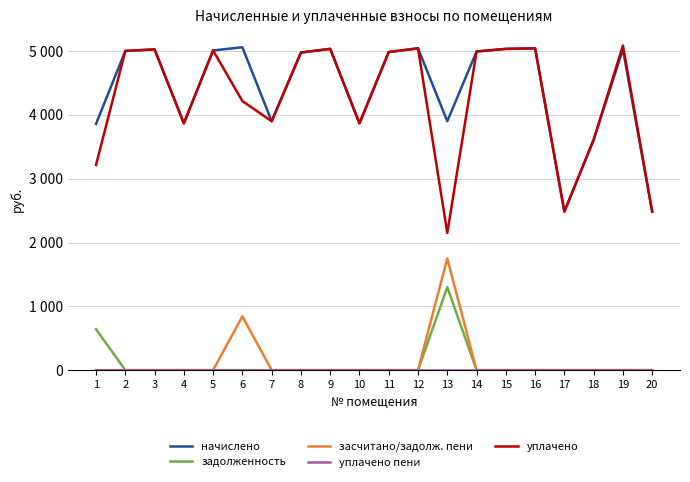

Reading right to left, transcribe all the data shown in this chart.

начислено: 20=2484.0	19=5026.0	18=3610.1	17=2484.0	16=5042.5	15=5034.2	14=4992.8	13=3899.9	12=5042.6	11=4984.6	10=3866.8	9=5034.2	8=4976.3	7=3899.9	6=5059.1	5=5009.4	4=3866.8	3=5025.9	2=5001.1	1=3858.5
задолженность: 20=0.0	19=0.0	18=0.0	17=0.0	16=0.0	15=0.0	14=0.0	13=1299.9	12=0.0	11=0.0	10=0.0	9=0.0	8=0.0	7=0.0	6=0.0	5=0.0	4=0.0	3=0.0	2=0.0	1=641.5
засчитано/задолж. пени: 20=0.0	19=0.0	18=0.0	17=0.0	16=0.0	15=0.0	14=0.0	13=1749.9	12=0.0	11=0.0	10=0.0	9=0.0	8=0.0	7=0.0	6=843.2	5=0.0	4=0.0	3=0.0	2=0.0	1=0.0
уплачено пени: 20=0.0	19=0.0	18=0.0	17=0.0	16=0.0	15=0.0	14=0.0	13=0.0	12=0.0	11=0.0	10=0.0	9=0.0	8=0.0	7=0.0	6=0.0	5=0.0	4=0.0	3=0.0	2=0.0	1=0.0
уплачено: 20=2484.0	19=5086.7	18=3610.1	17=2484.0	16=5042.5	15=5034.2	14=4992.8	13=2150.0	12=5042.6	11=4984.6	10=3866.8	9=5034.2	8=4976.3	7=3899.9	6=4215.9	5=5009.4	4=3866.8	3=5025.9	2=5001.1	1=3215.5